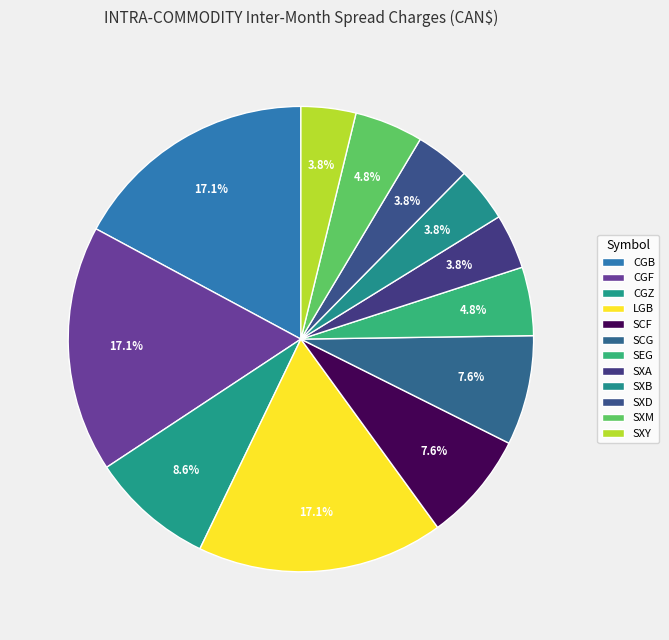

Is it true that SXY is 4% of the pie?

True